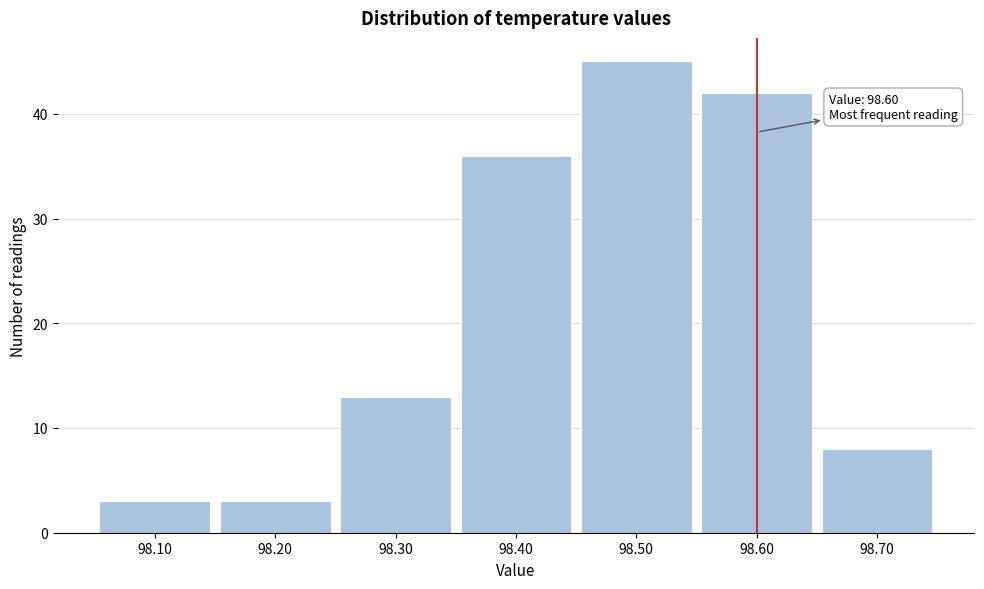

Over which range of the x-axis is the bar tallest?

98.45 to 98.55